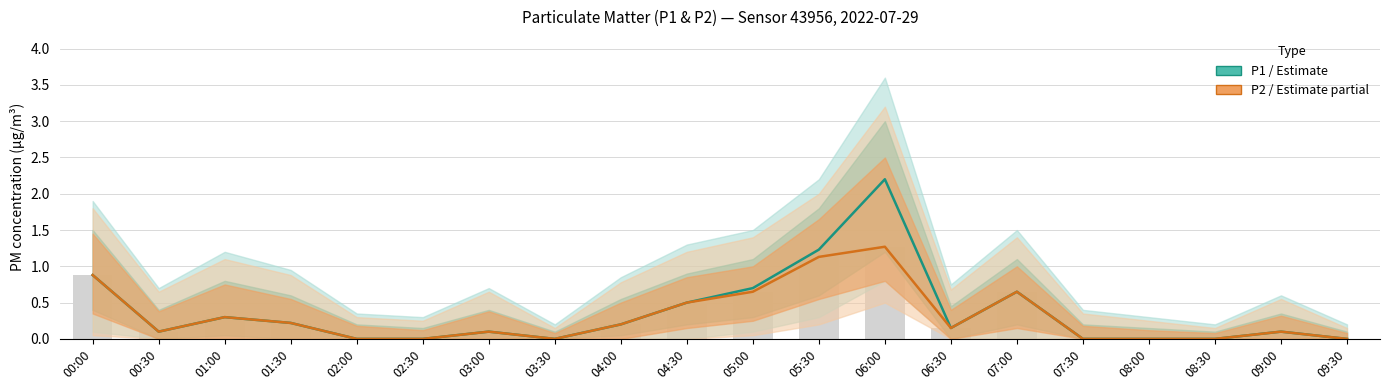

Which has a higher value, 04:30 or 07:00?

07:00